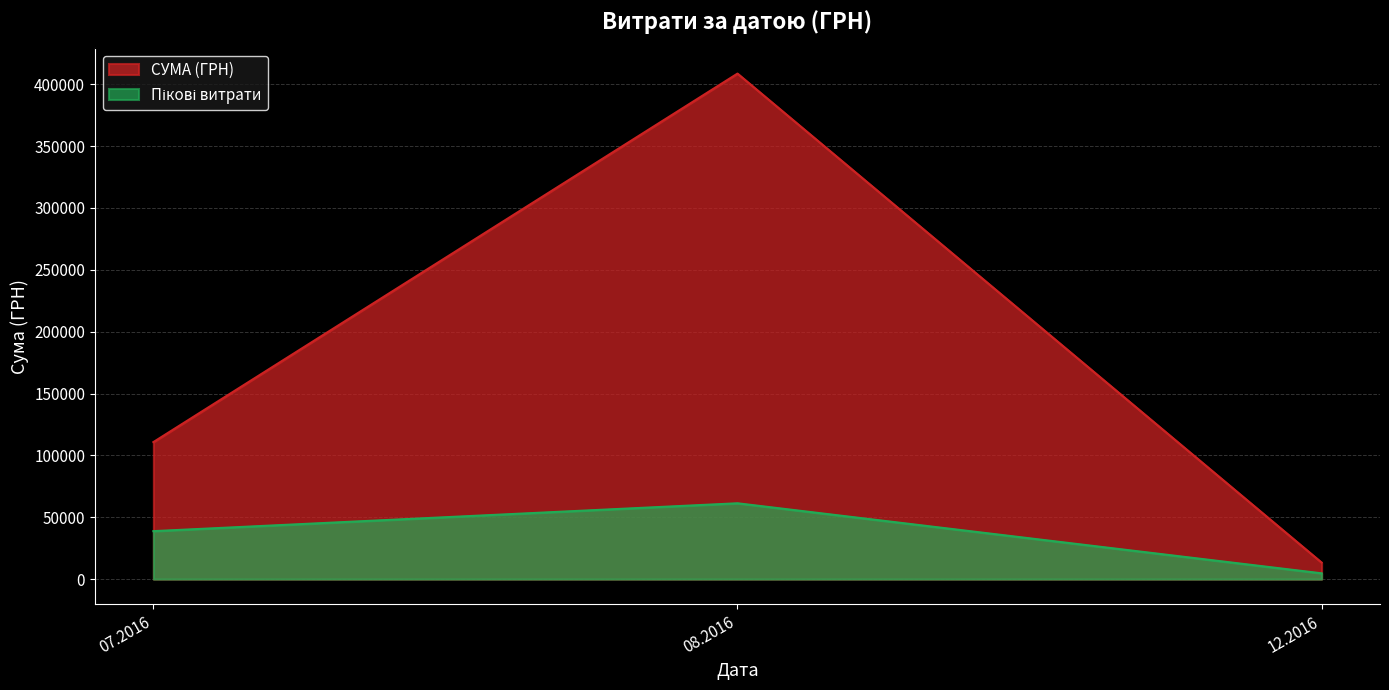

The value of СУМА (ГРН) at 12.2016 is 13360.0. True or false?

True